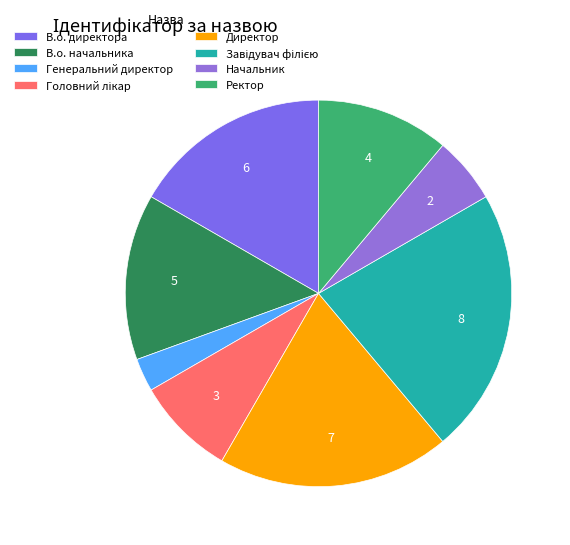

What is the ratio of the value at Начальник to the value at Директор?

0.3